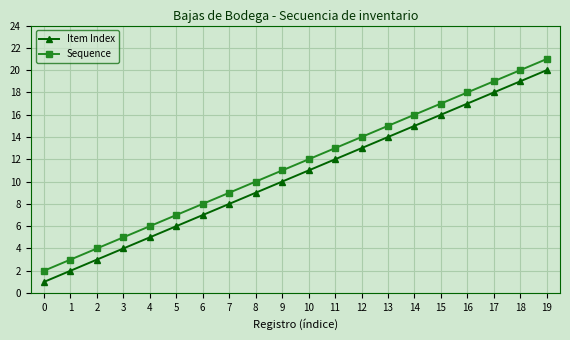

True or false: Item Index has more than 1 interior local peaks.

False